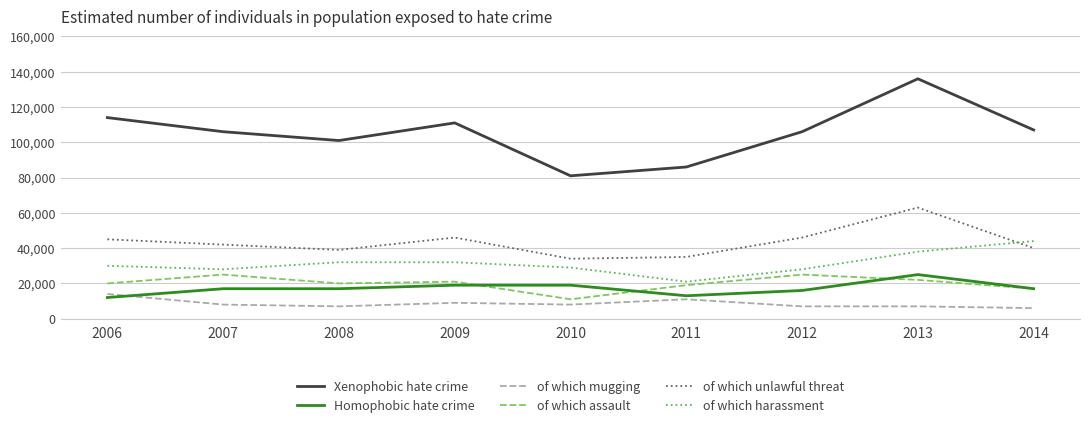

True or false: of which unlawful threat and of which mugging intersect in this chart.

False